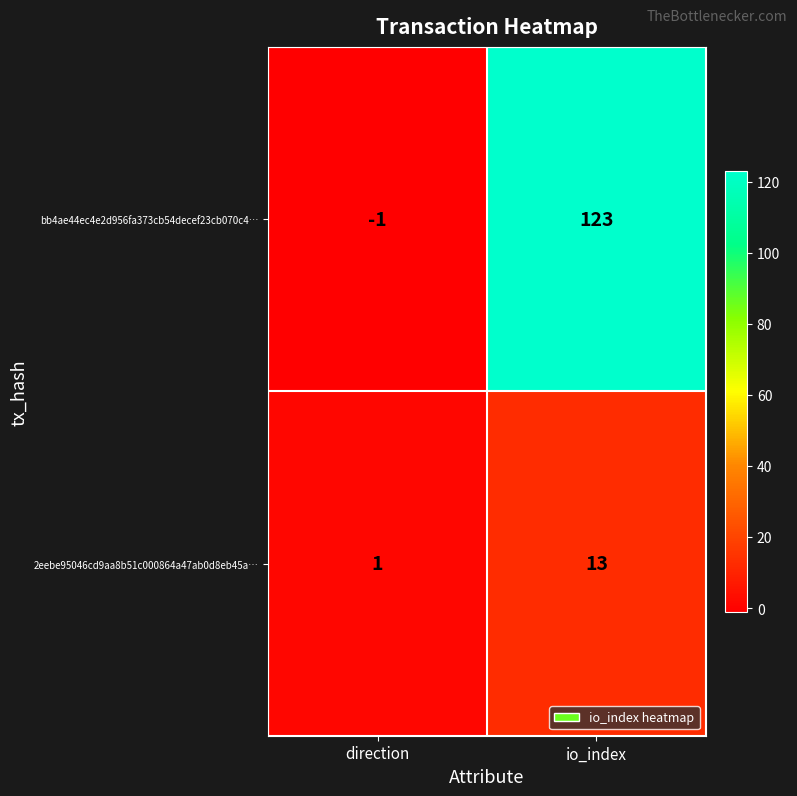

What is the greatest value displayed?

123